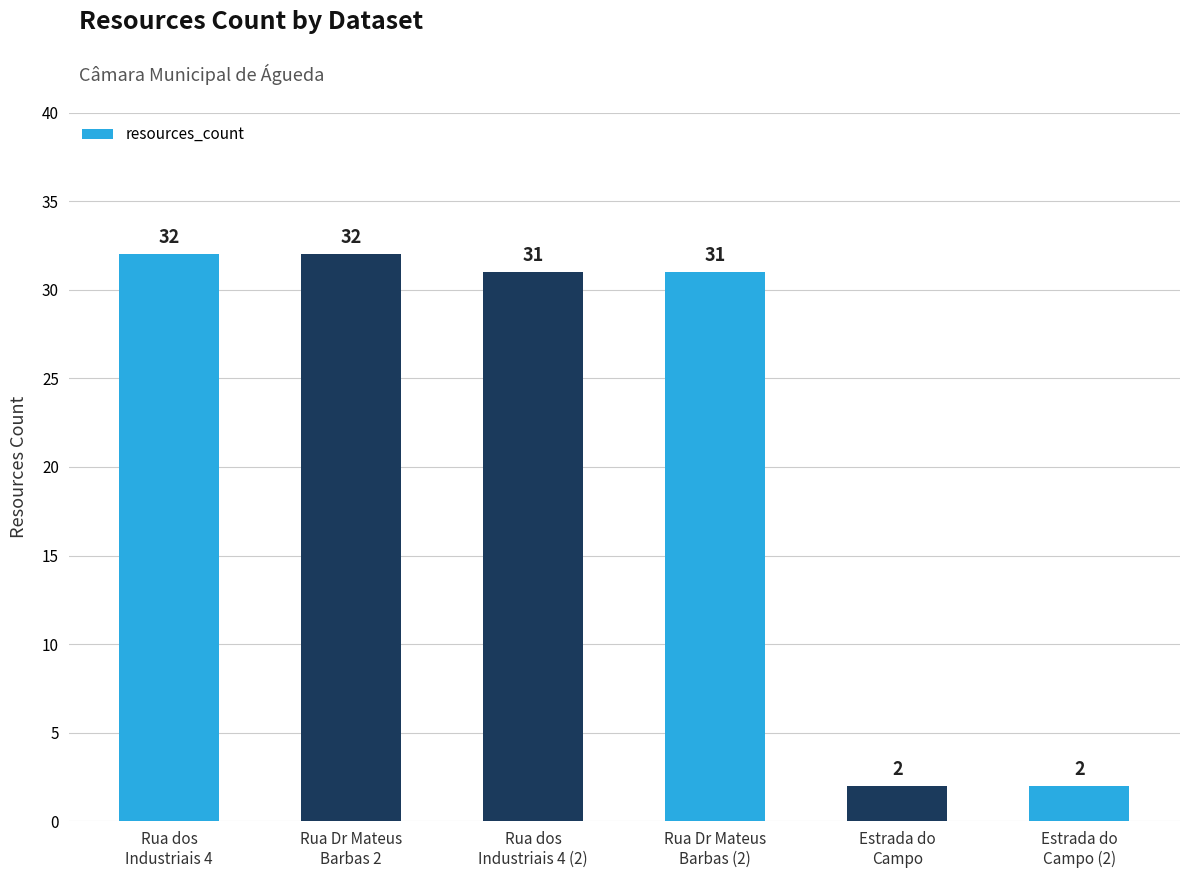

What is the maximum value shown in the chart?

32